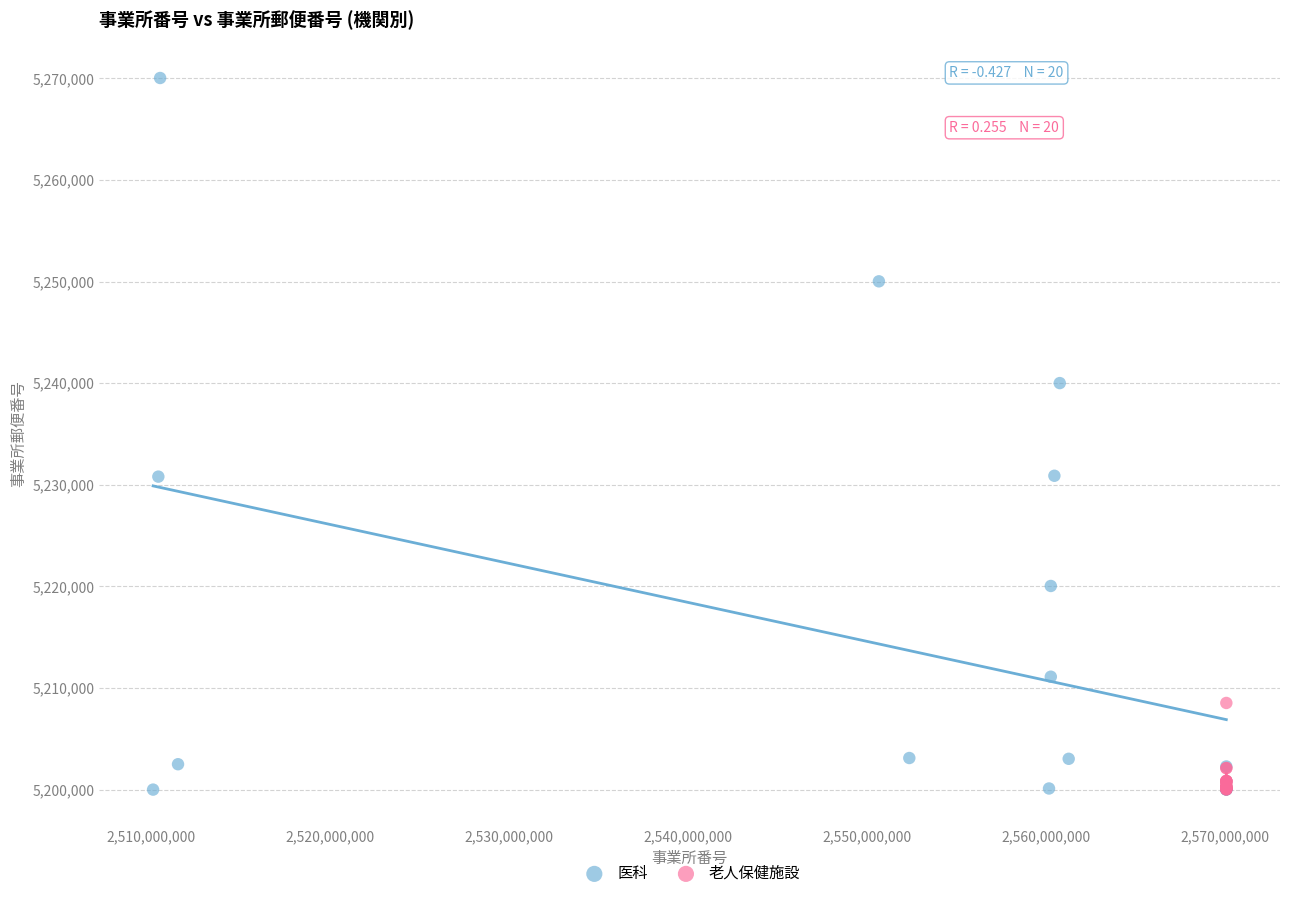

Which series contains the highest Y value?

医科